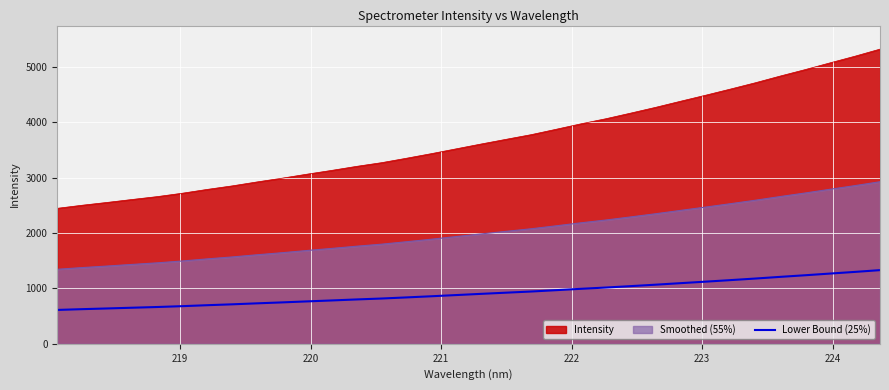

Which series has the widest spread of values?

Intensity